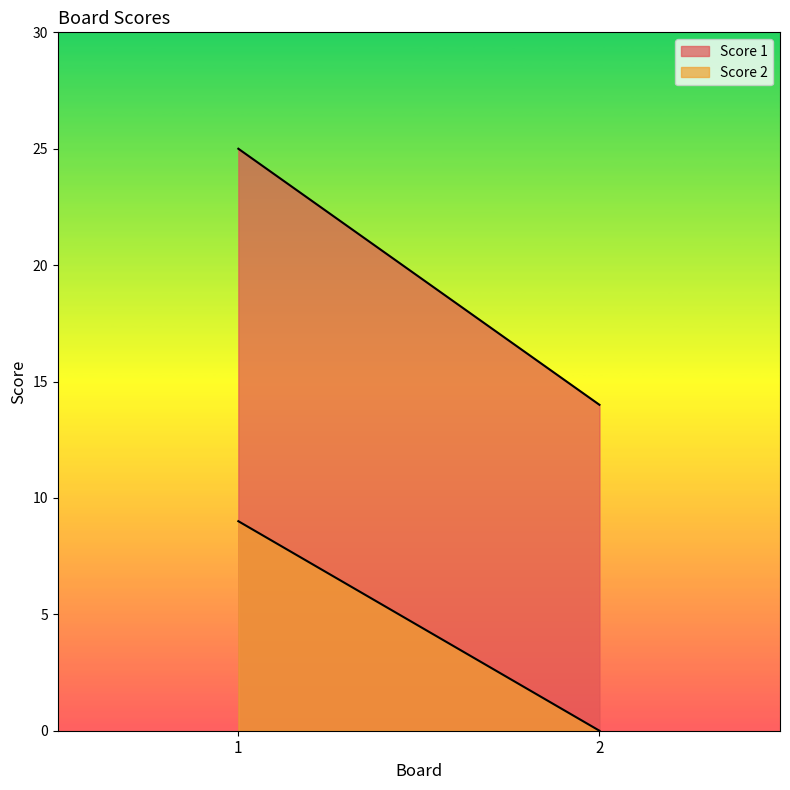

Count the number of data series in this chart.

2